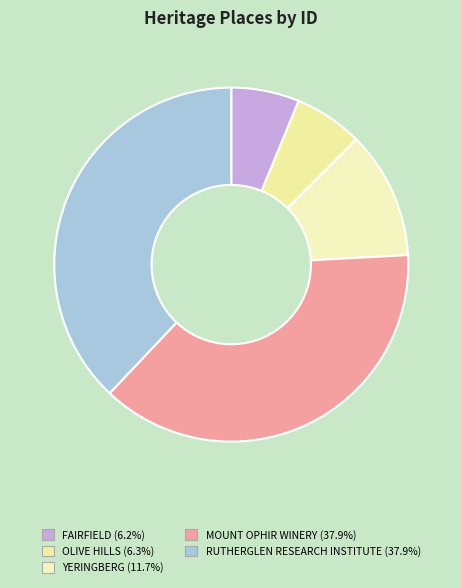

To the nearest percent, what percentage of the pie is FAIRFIELD?

6%